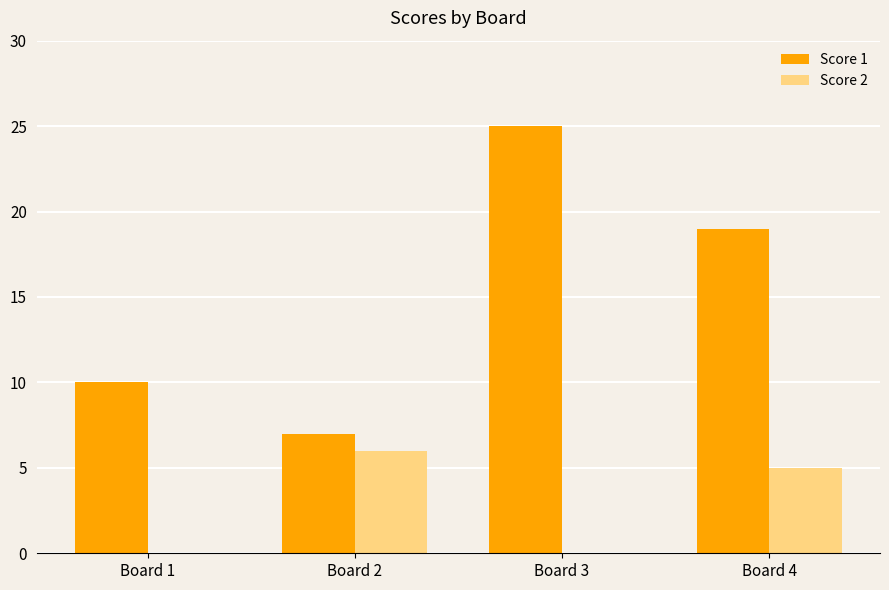

What are all the series names shown in the legend?

Score 1, Score 2